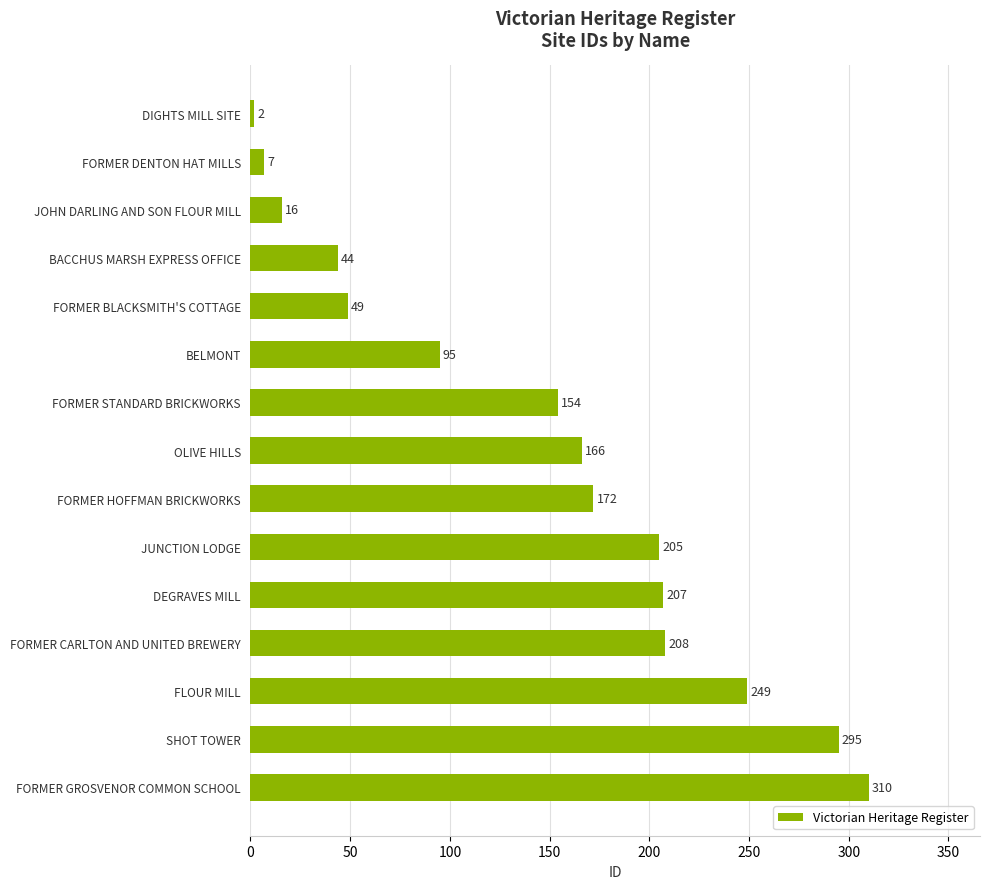

What is the label of the 9th bar from the top?

FORMER HOFFMAN BRICKWORKS